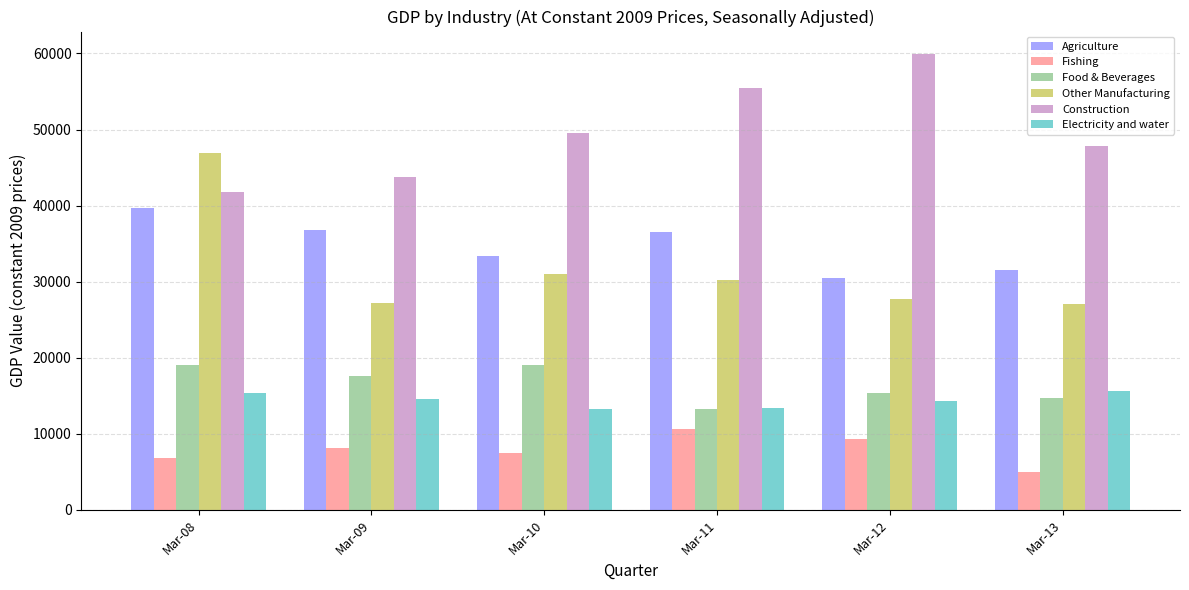

Read the Construction value at Mar-09.

43826.0